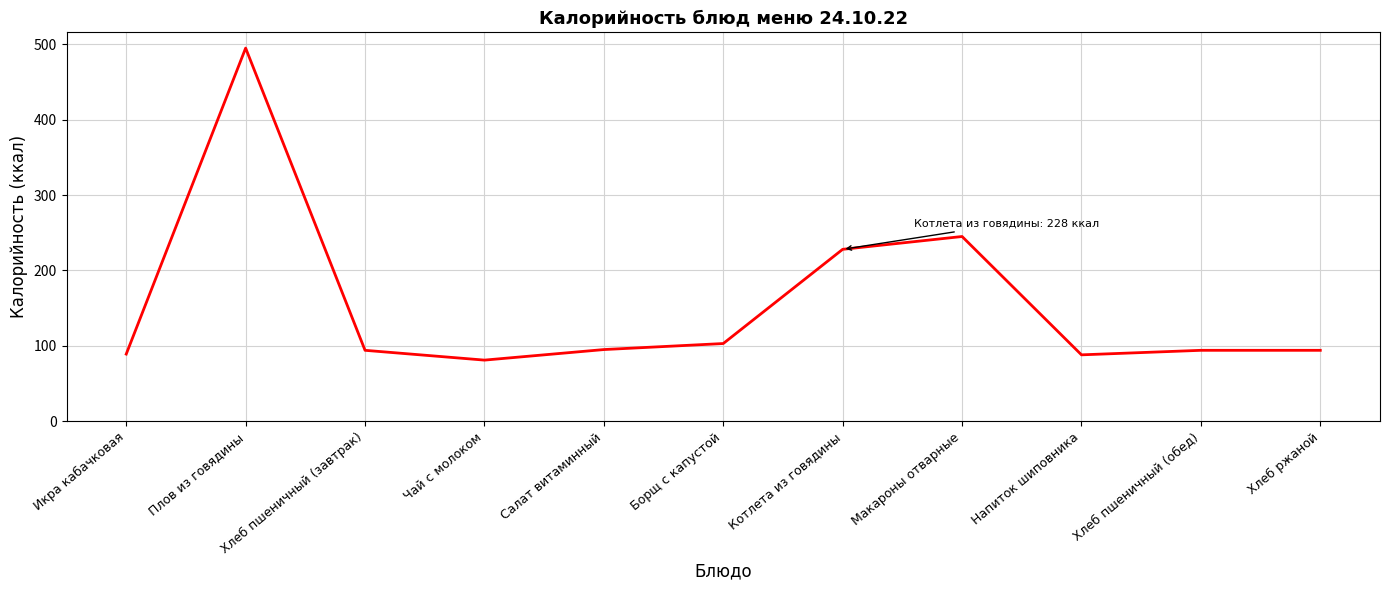

Where is the data nearest to the value 288?

Макароны отварные